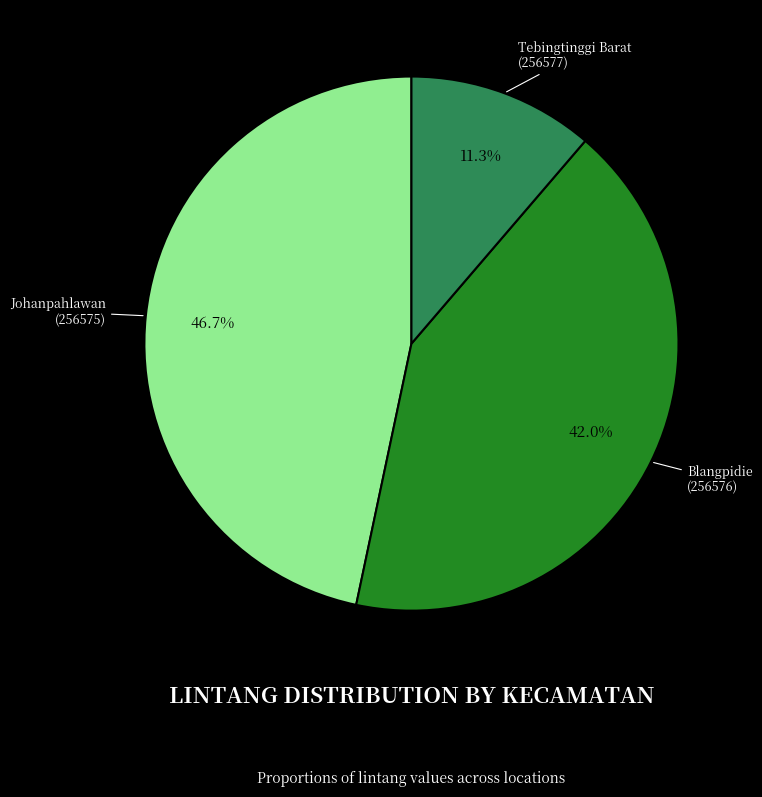

Count the number of slices in the pie.

3